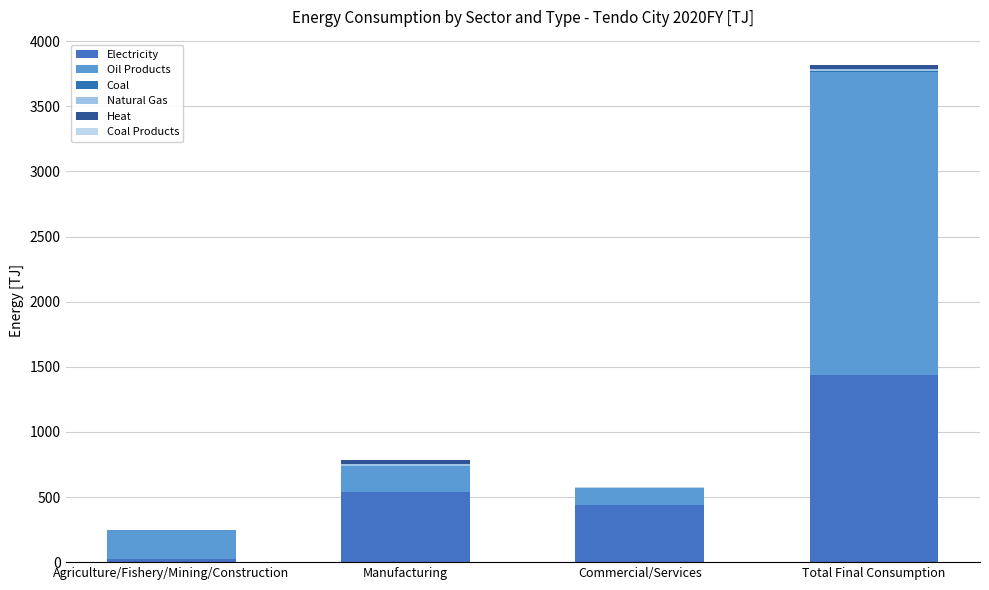

Count the number of data series in this chart.

6